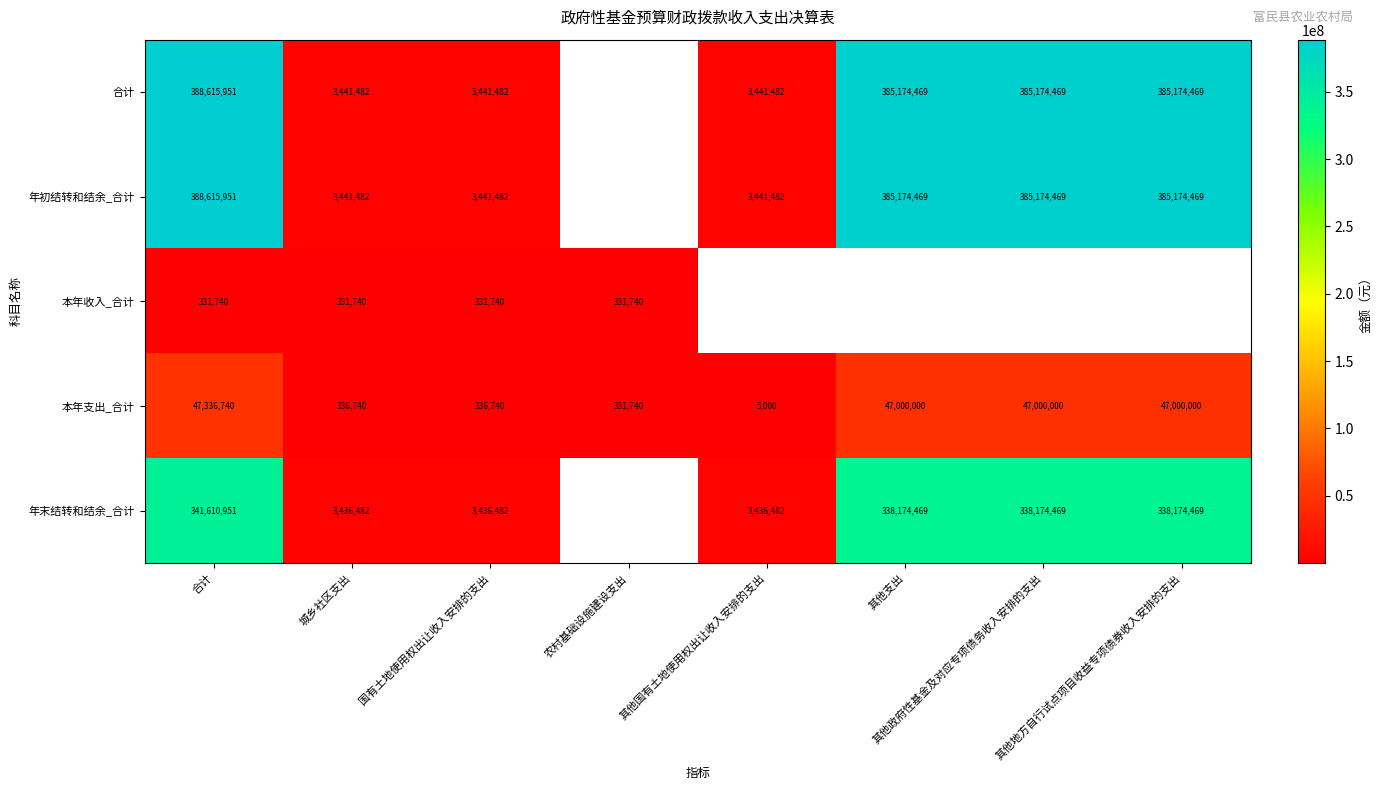

At which label does 本年支出_合计 reach its peak?

合计